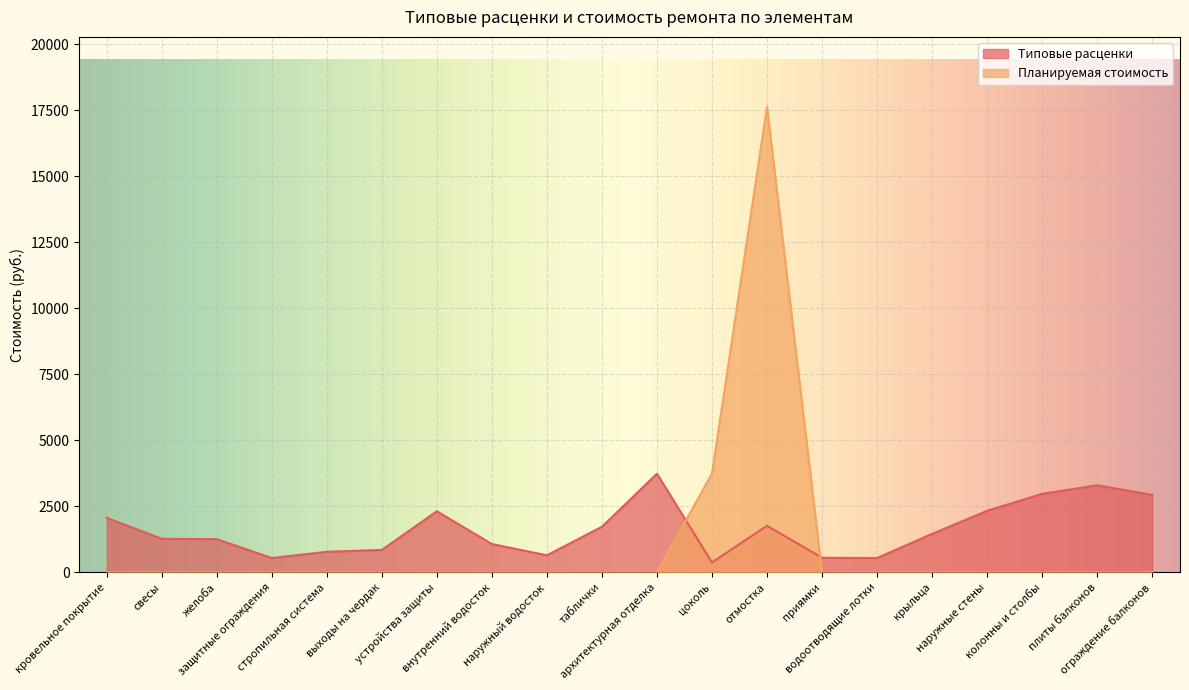

Is it true that Планируемая стоимость equals 6083.3 at архитектурная отделка?

False